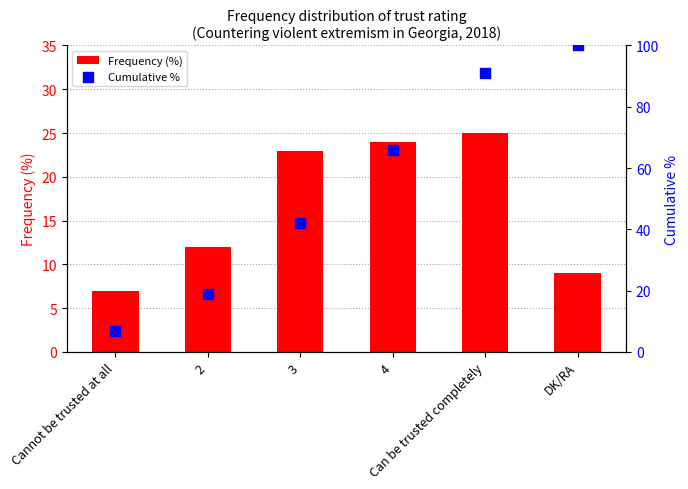

Which series has the widest spread of Y values?

Cumulative %